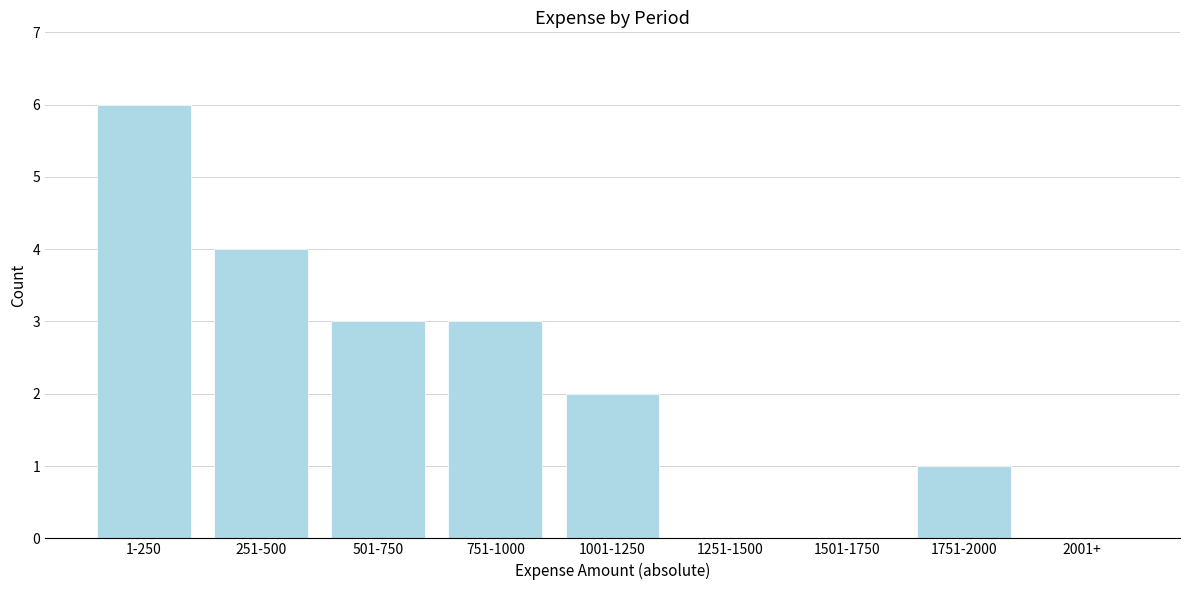

Reading left to right, list all the values displayed in this chart.

1-250=6	251-500=4	501-750=3	751-1000=3	1001-1250=2	1251-1500=0	1501-1750=0	1751-2000=1	2001+=0